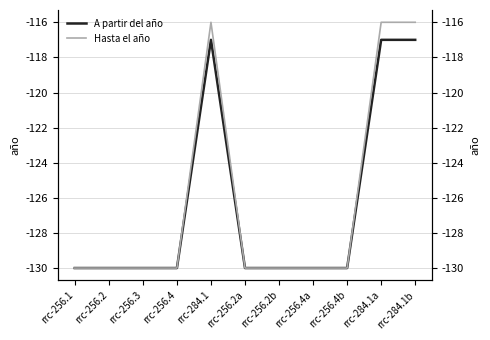

List the labels in order of Hasta el año value, largest first.

rrc-284.1, rrc-284.1a, rrc-284.1b, rrc-256.1, rrc-256.2, rrc-256.3, rrc-256.4, rrc-256.2a, rrc-256.2b, rrc-256.4a, rrc-256.4b